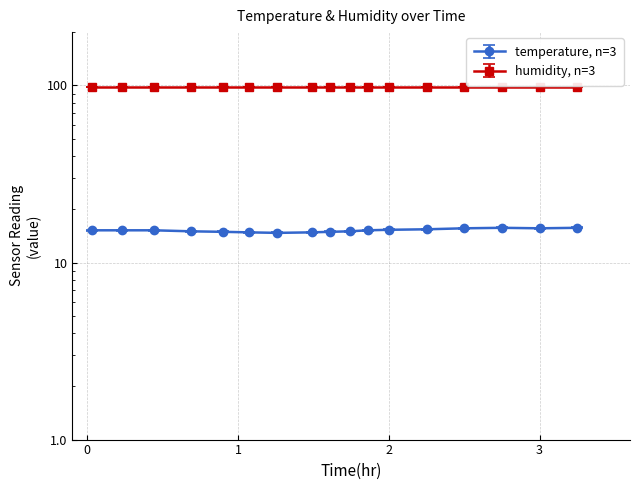

What is the sum of the values at 02:45 and 02:30?

31.3